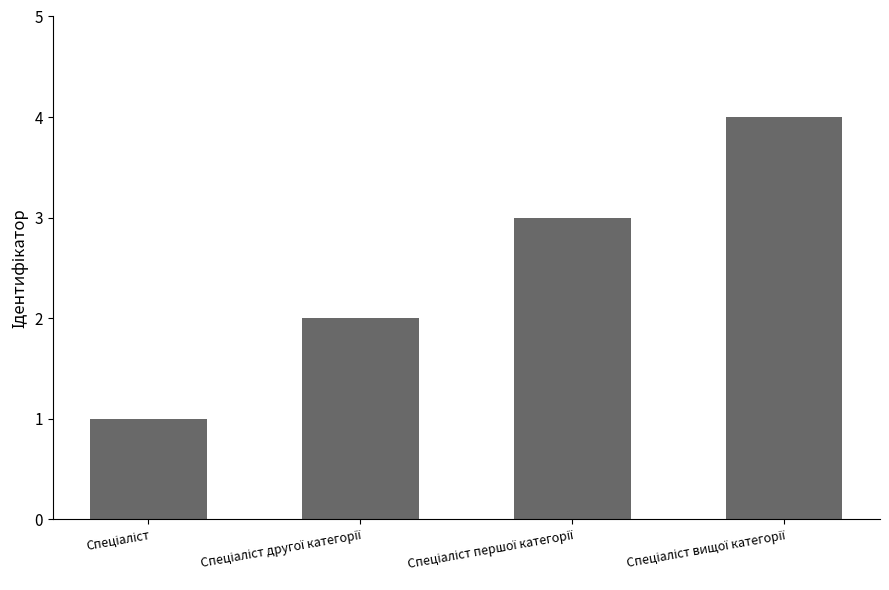

Reading left to right, what are all the values shown in this chart?

1	2	3	4